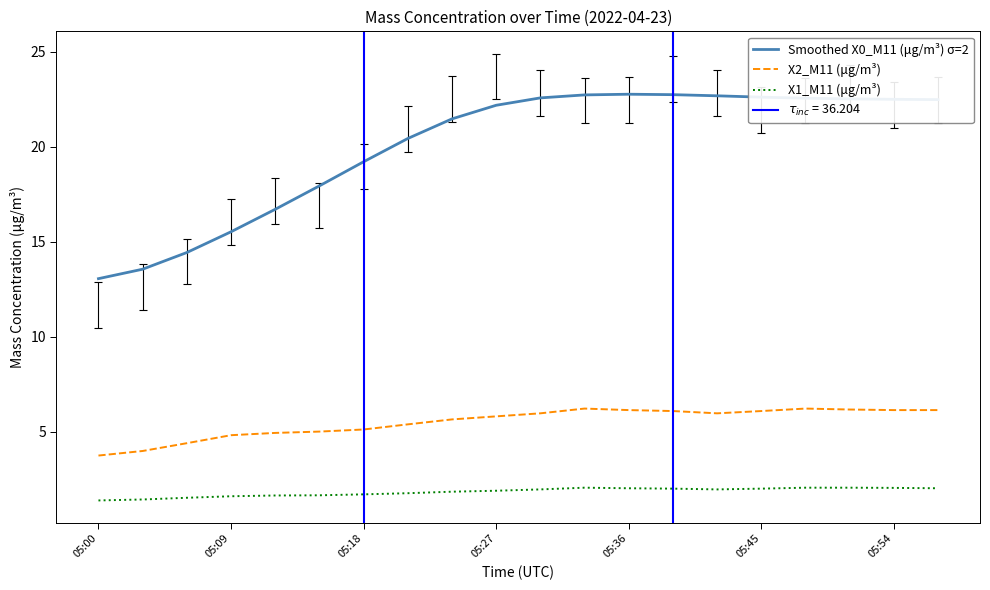

True or false: X1_M11 (μg/m³) and X2_M11 (μg/m³) cross at least once.

False